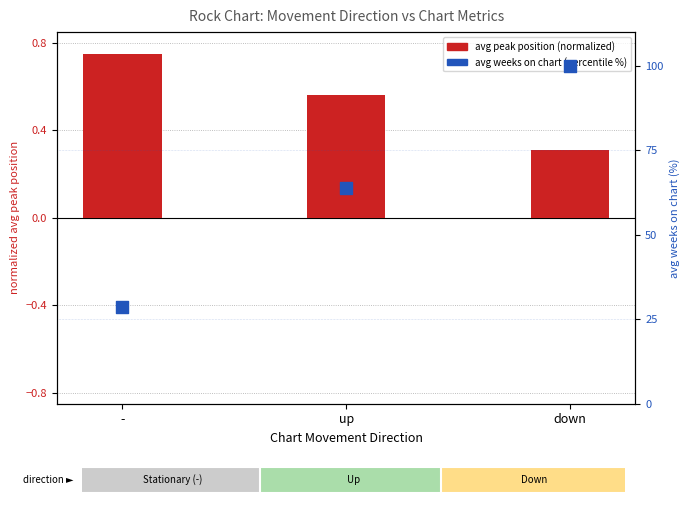

What are all the series names shown in the legend?

avg peak position (normalized), avg weeks on chart (percentile %)